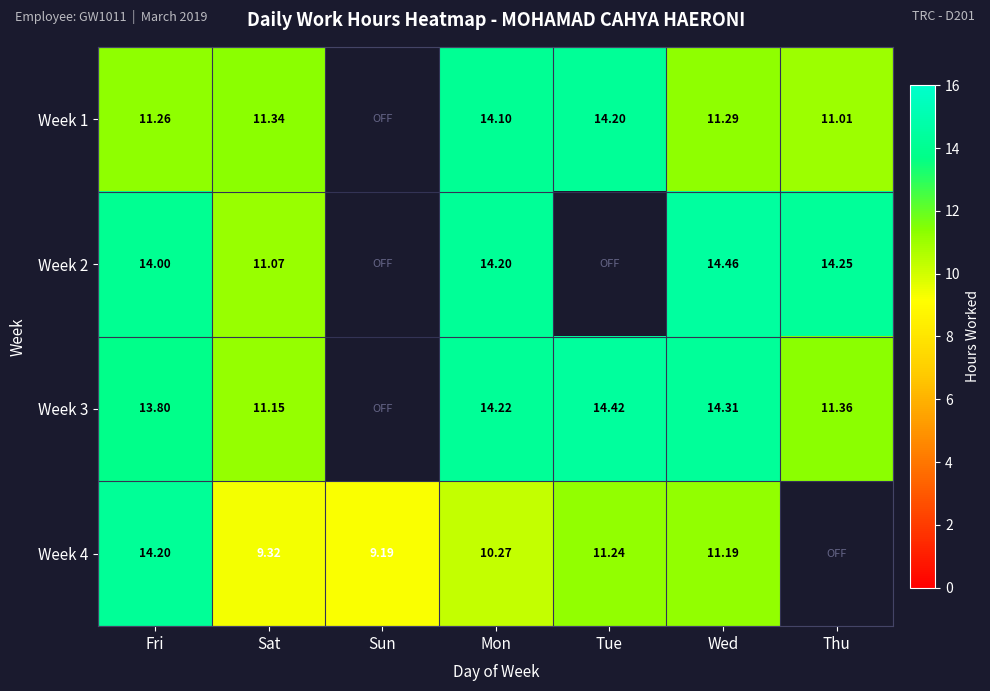

Is the value of Week 3 at Tue greater than the value of Week 1 at Thu?

Yes